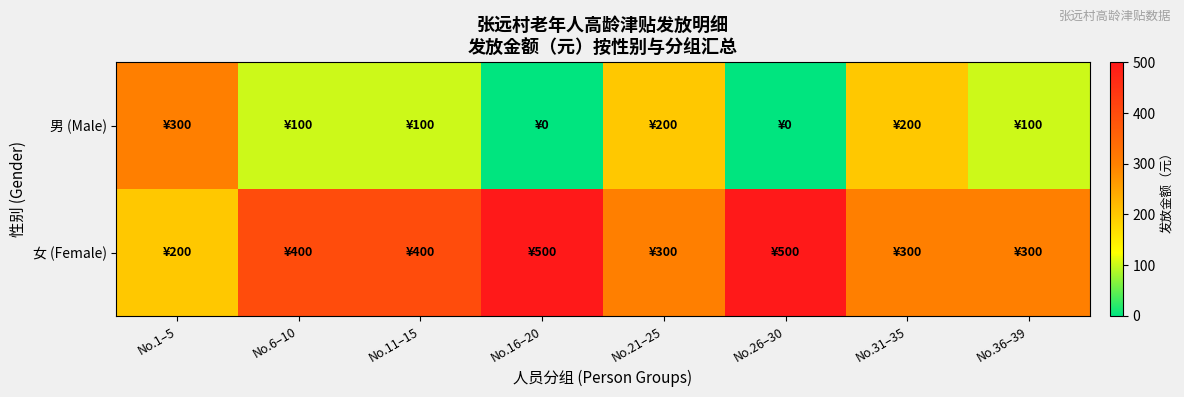

Reading left to right, list all the values displayed in this chart.

男 (Male): No.1–5=300	No.6–10=100	No.11–15=100	No.16–20=0	No.21–25=200	No.26–30=0	No.31–35=200	No.36–39=100
女 (Female): No.1–5=200	No.6–10=400	No.11–15=400	No.16–20=500	No.21–25=300	No.26–30=500	No.31–35=300	No.36–39=300